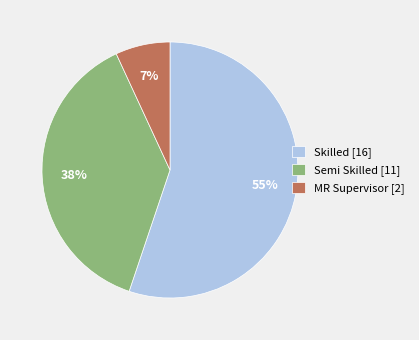

Rank the categories by value from lowest to highest.

MR Supervisor, Semi Skilled, Skilled